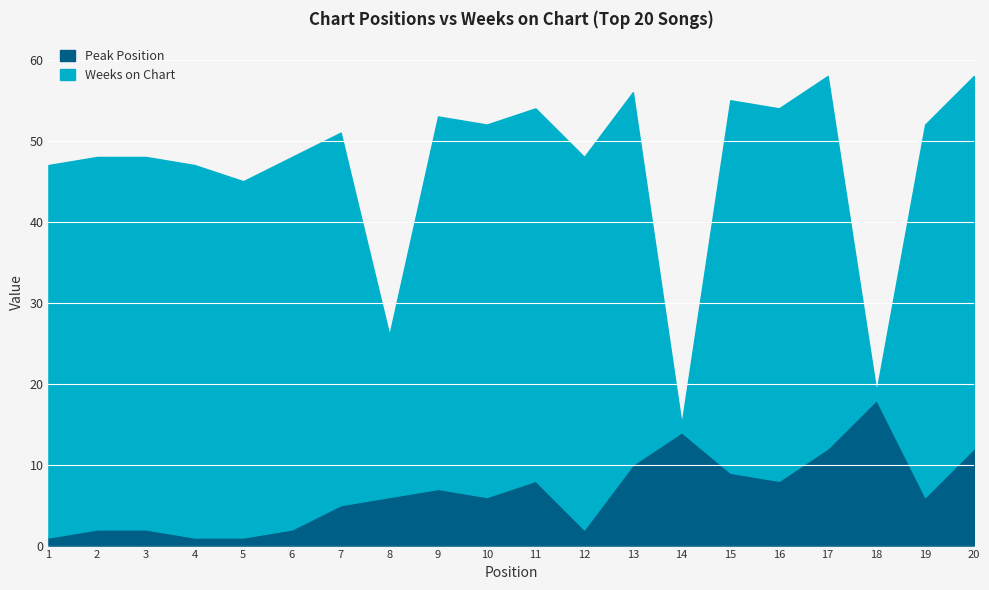

Rank the series by their maximum value, from lowest to highest.

Peak Position, Weeks on Chart